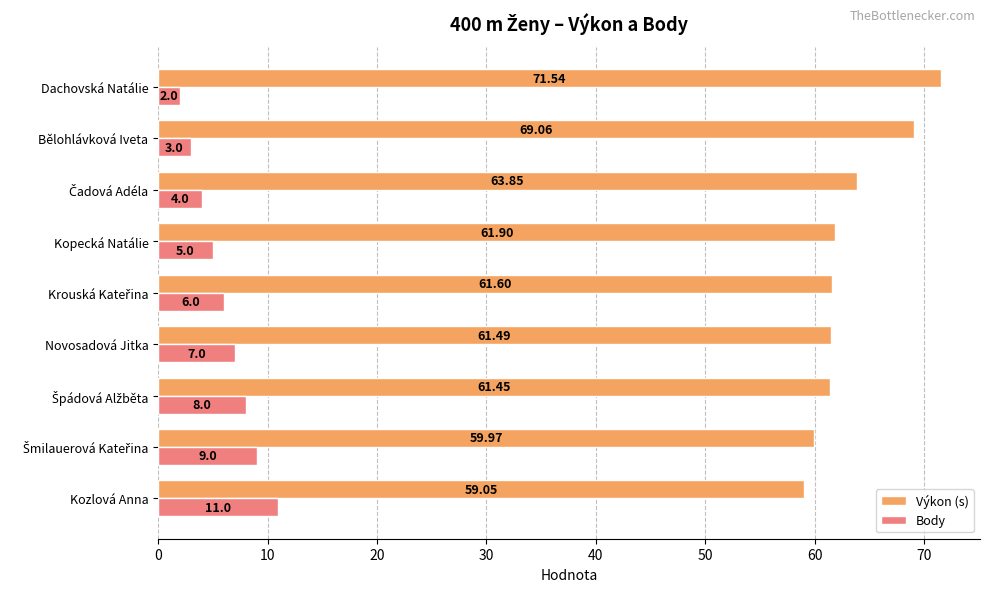

Which series has the widest spread of values?

Výkon (s)